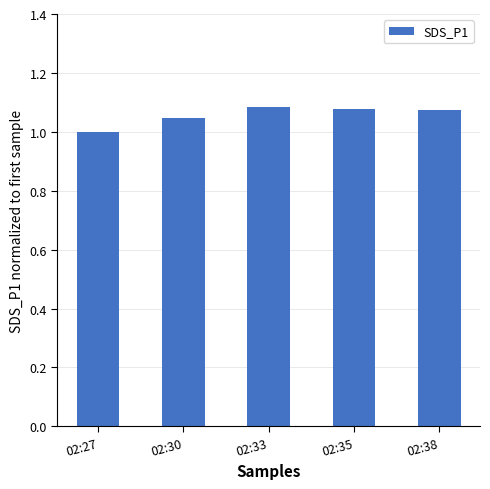

What is the change in value from 02:27 to 02:33?

+0.1